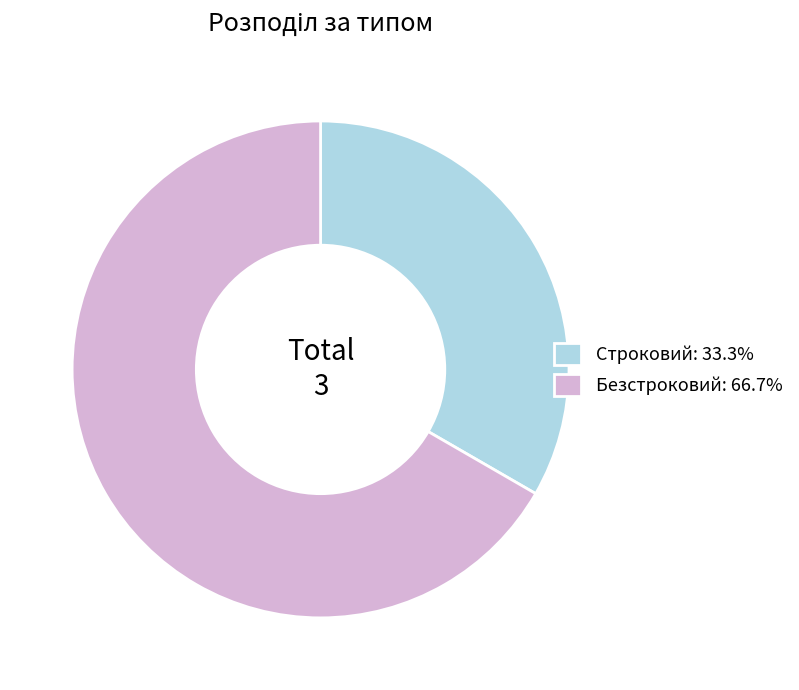

What is the majority slice?

Безстроковий